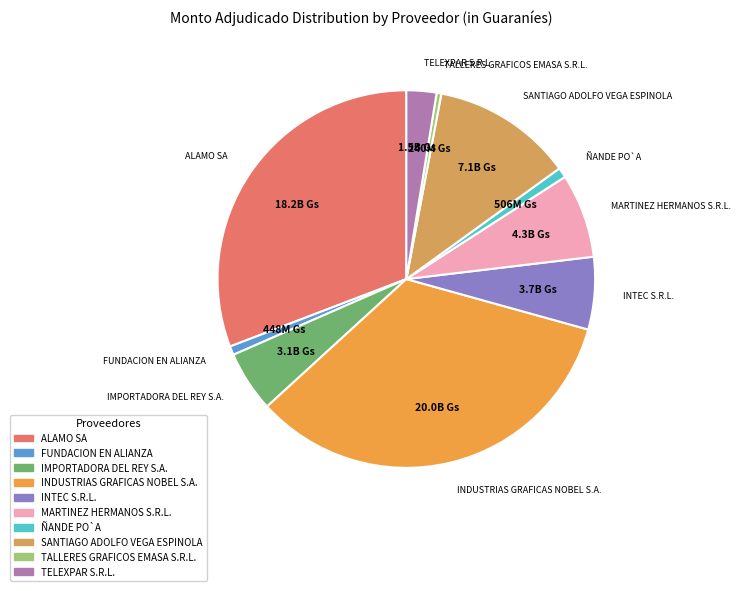

Which category has the biggest portion of the pie?

INDUSTRIAS GRAFICAS NOBEL S.A.